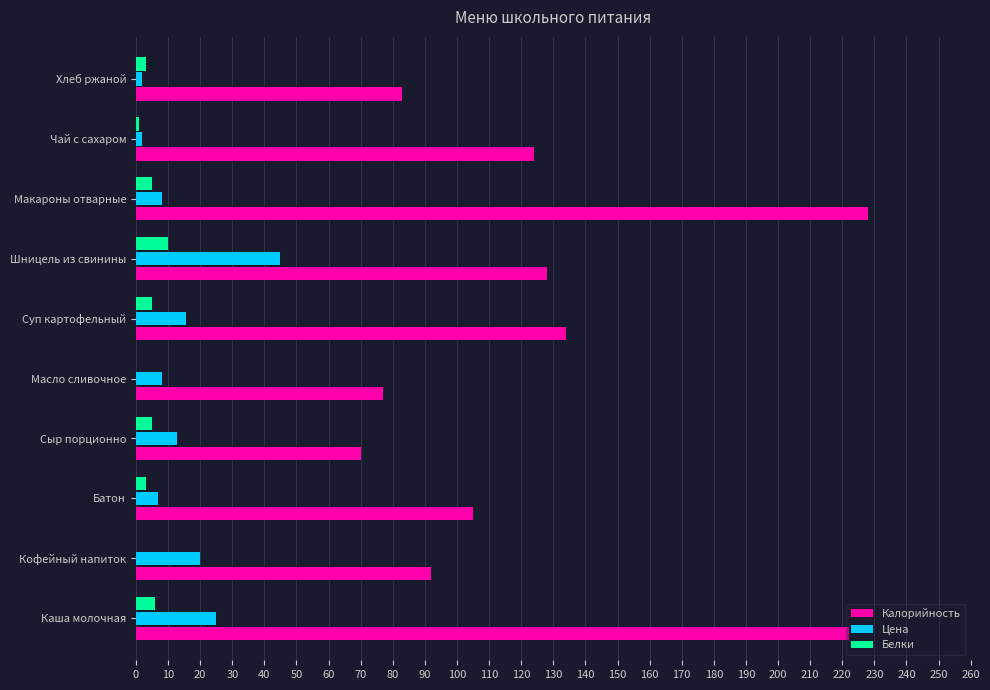

What value does the Белки series have at Каша молочная?

6.0